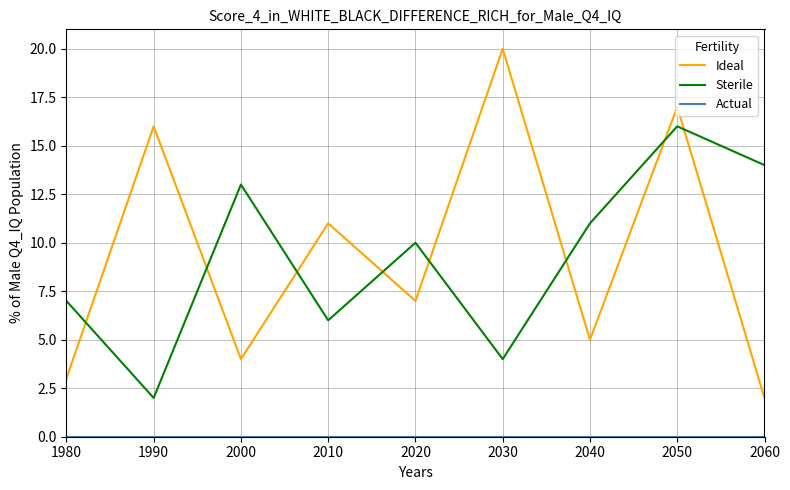

Which series has the largest range (max minus min)?

Ideal